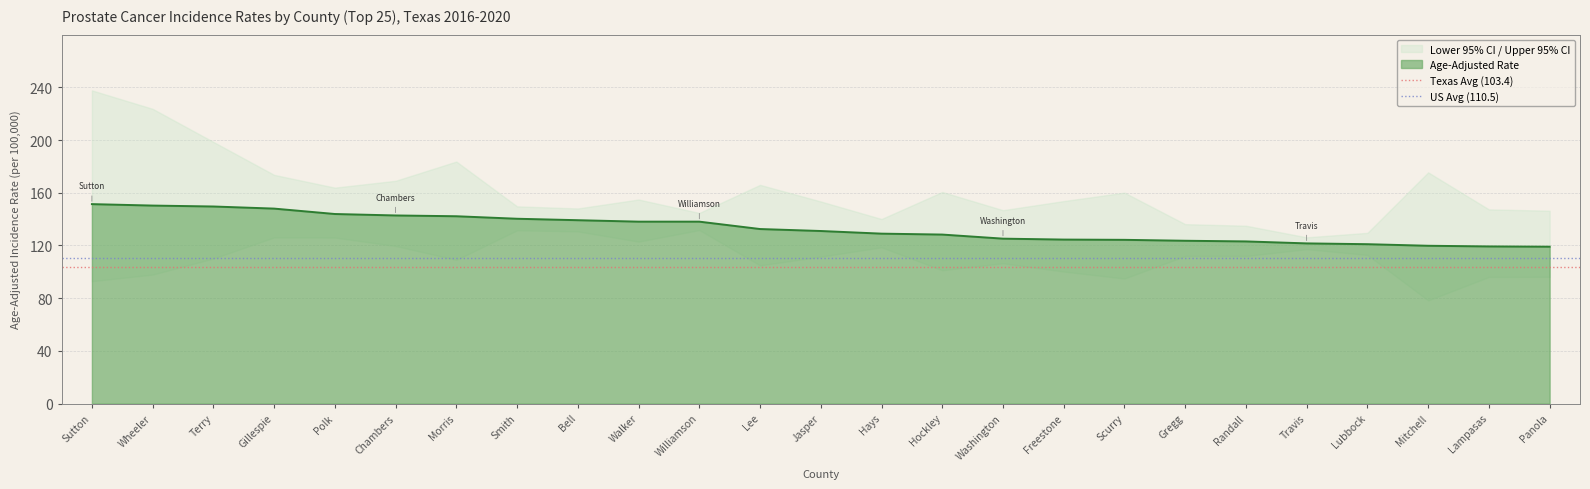

The value of Age-Adjusted Rate at Mitchell is 119.8. True or false?

True